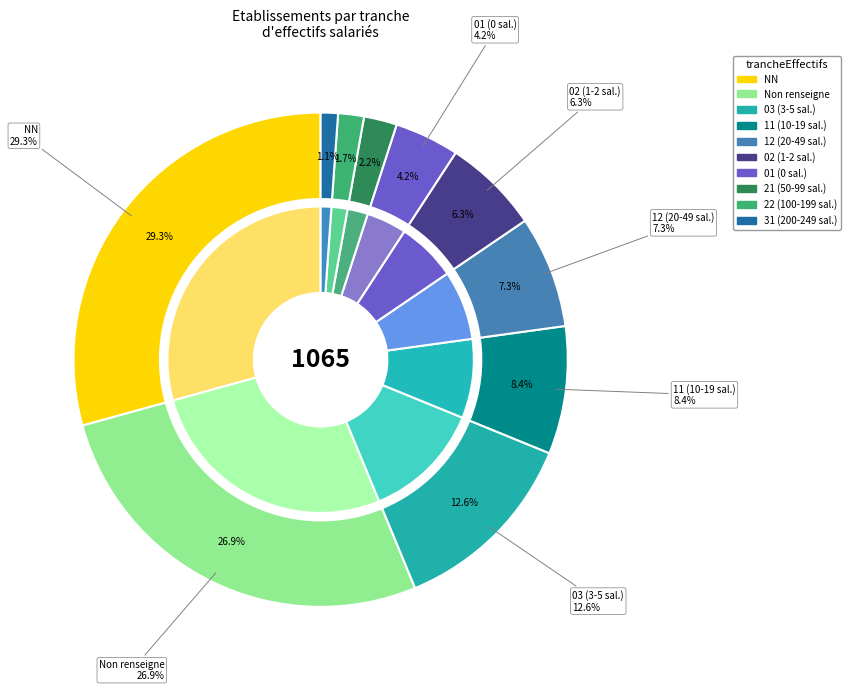

What is the largest slice in the pie chart?

NN